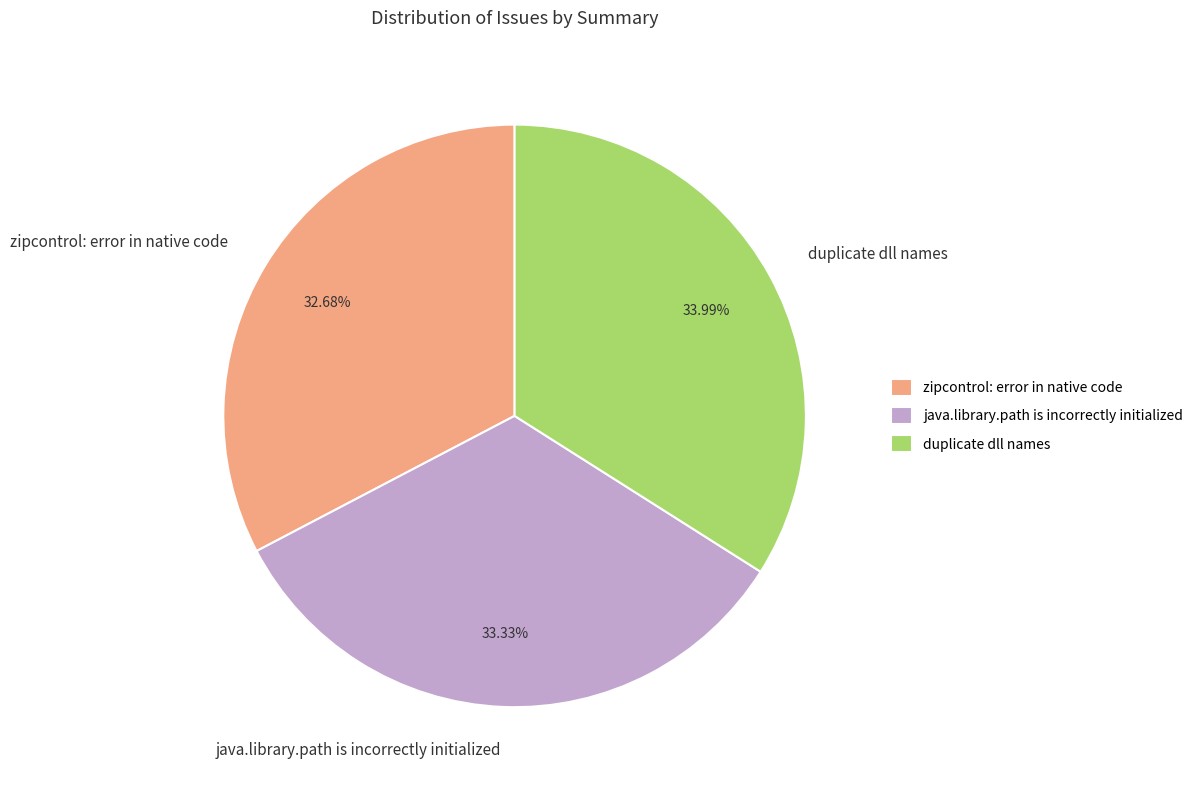

To the nearest percent, what is the combined percentage of zipcontrol: error in native code and java.library.path is incorrectly initialized?

66%